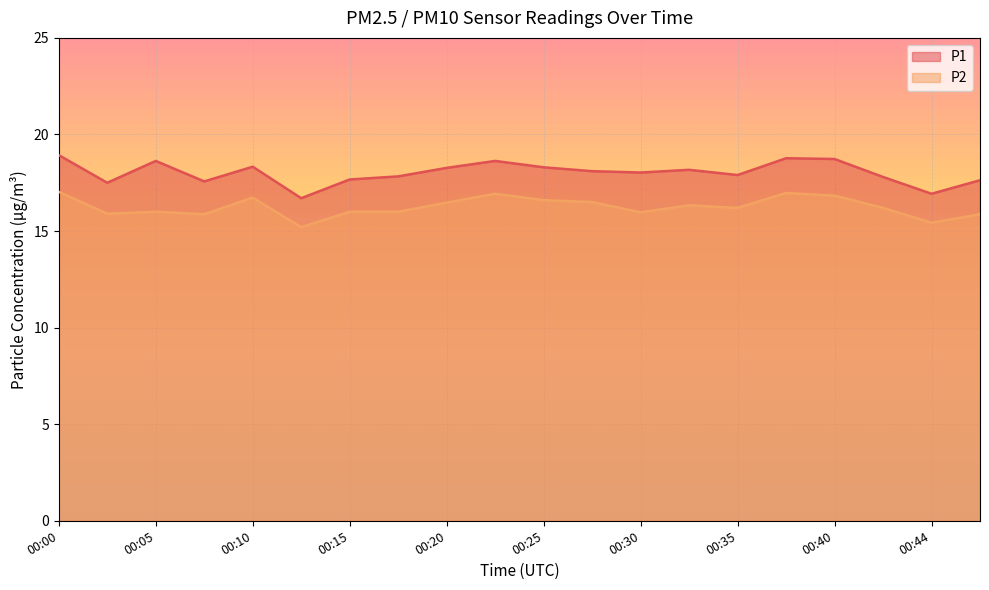

True or false: P1 has a value of 18.1 at 00:27.

True